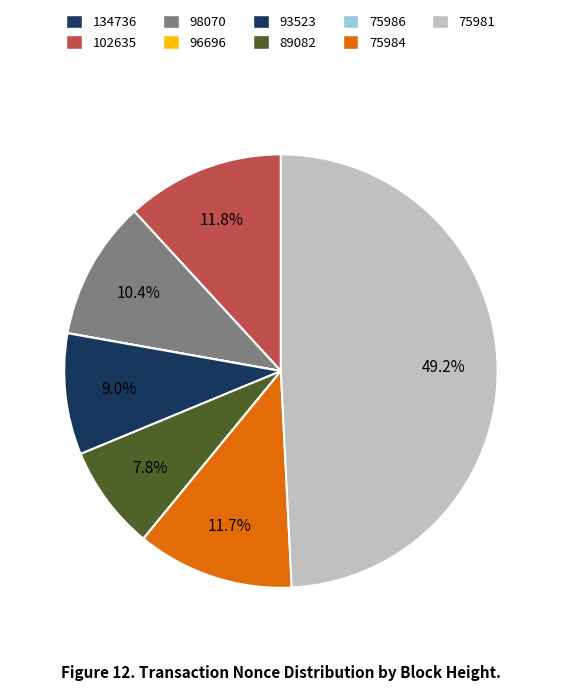

Which category has the biggest portion of the pie?

75981